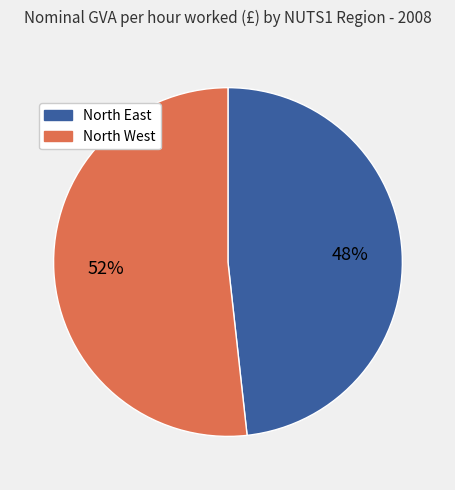

To the nearest percent, what is the average slice percentage?

50%